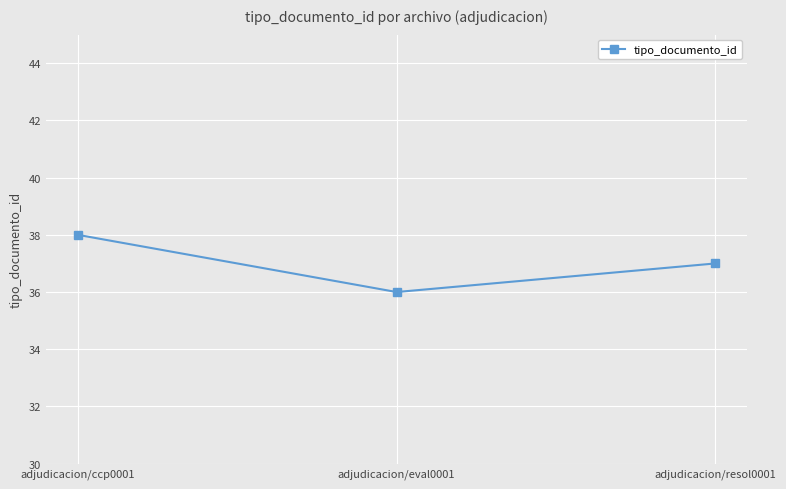

What is the smallest value displayed?

36